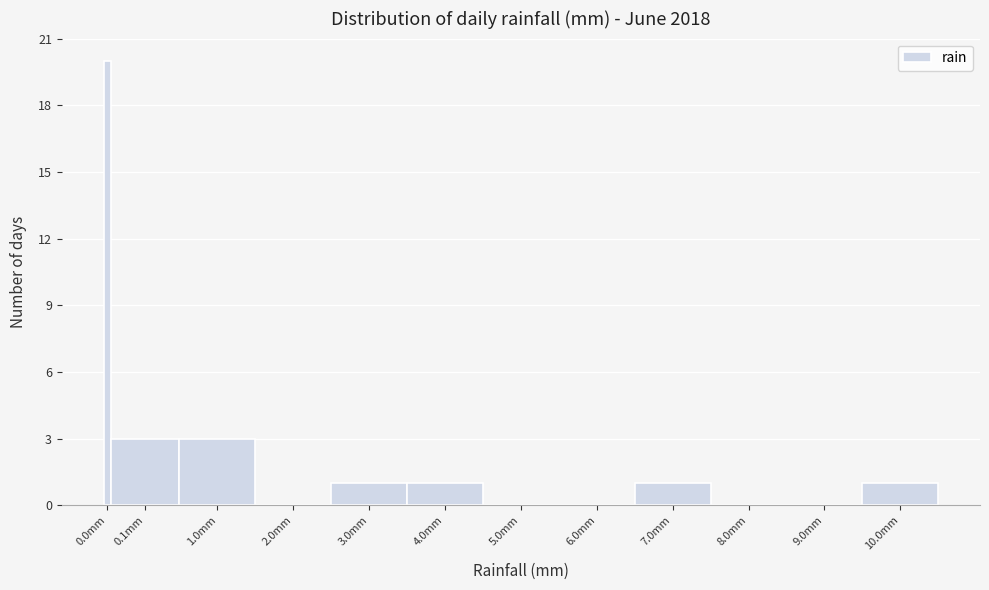

Reading left to right, transcribe all the data shown in this chart.

0.0mm=20	0.1mm=3	1.0mm=3	2.0mm=0	3.0mm=1	4.0mm=1	5.0mm=0	6.0mm=0	7.0mm=1	8.0mm=0	9.0mm=0	10.0mm=1